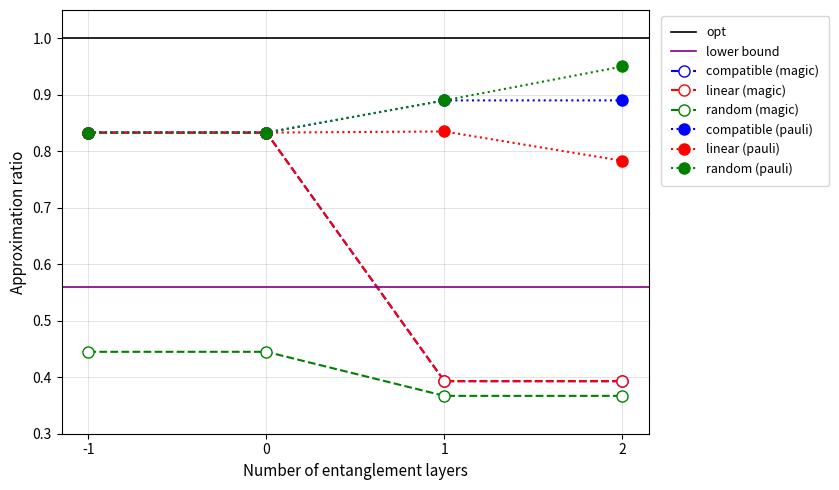

What is the total value across all series at 0?

4.6